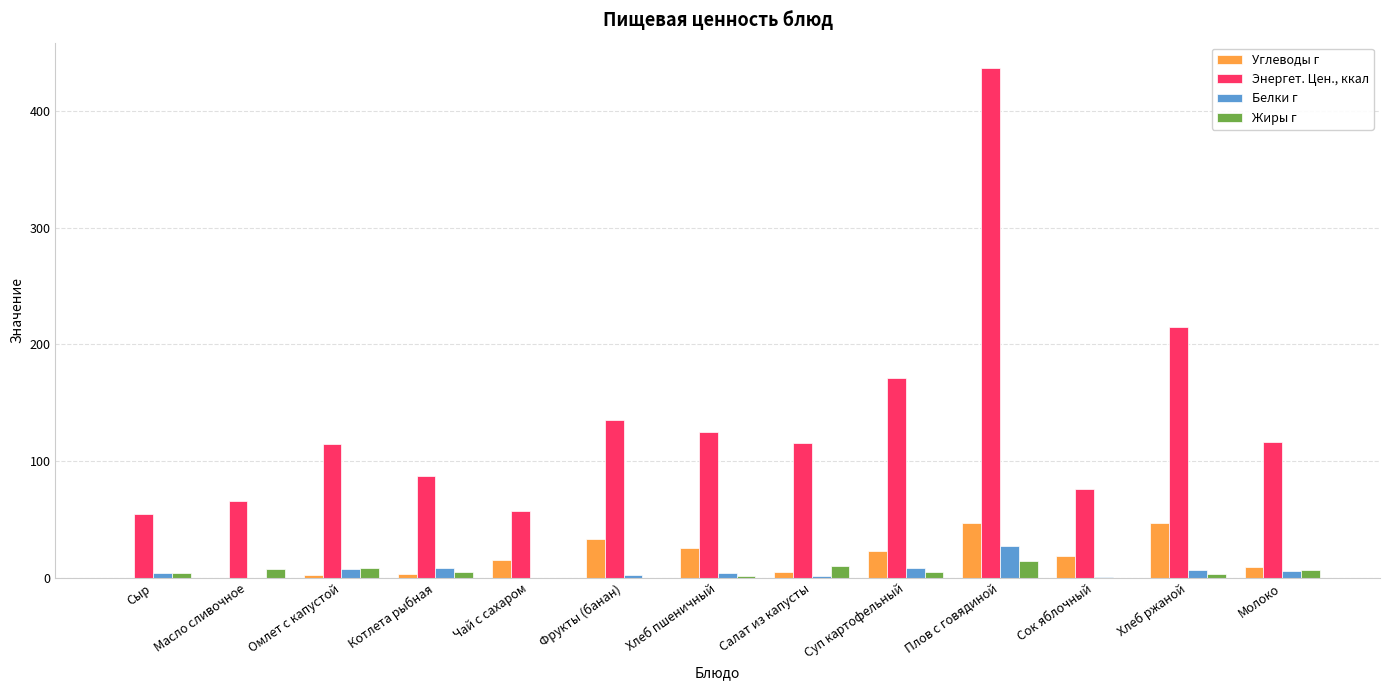

What is the maximum value for Углеводы г?

47.2